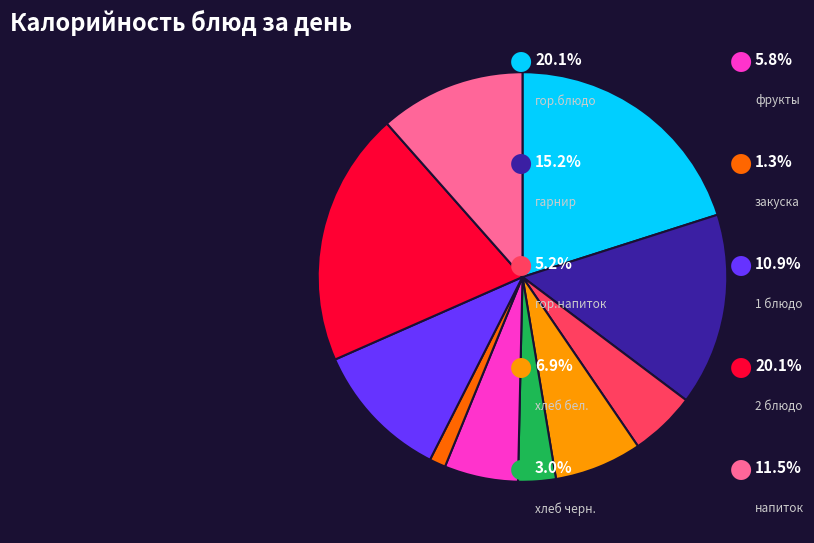

Is there a majority slice in this chart?

No